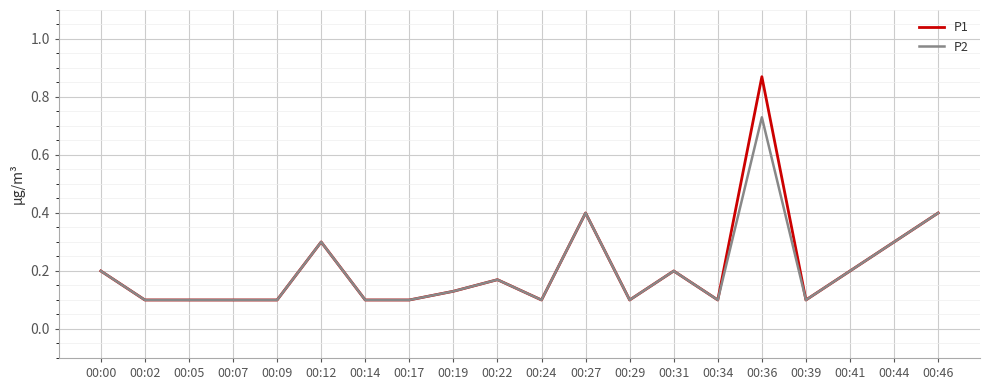

Is it true that P2 equals 0.3 at 00:44?

True